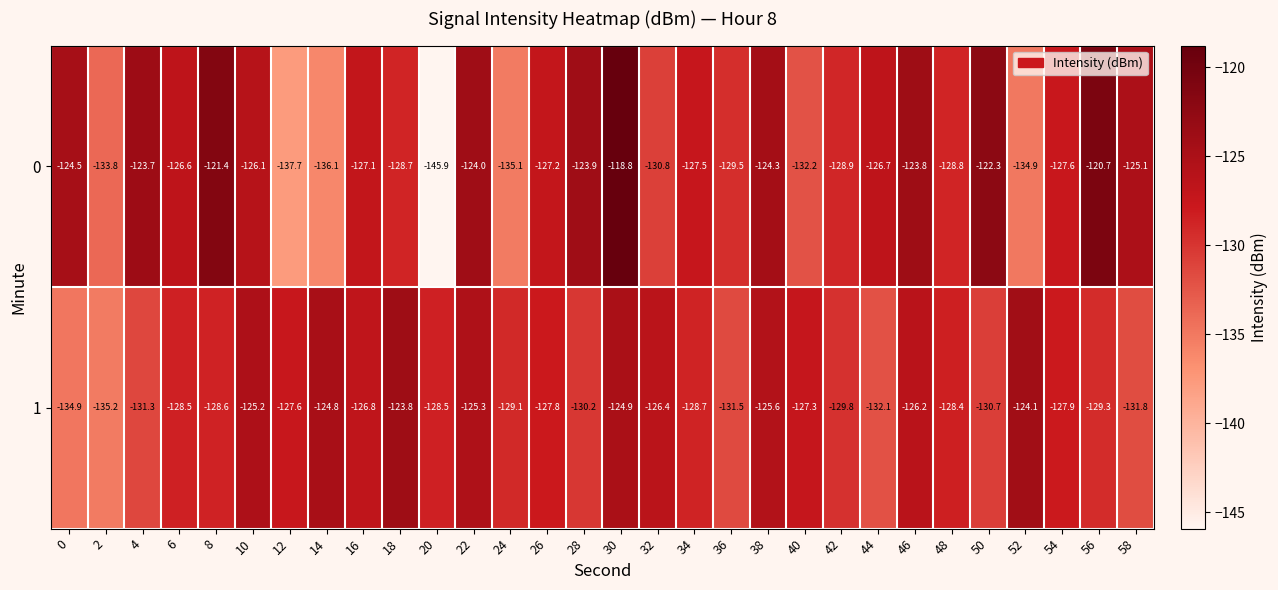

True or false: 1 has a value of -127.3 at 40.

True